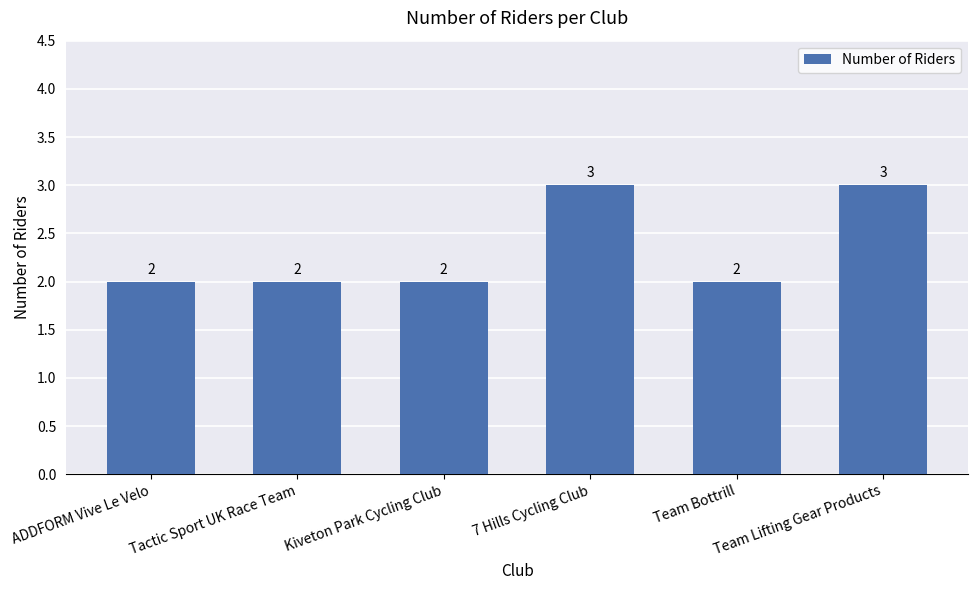

True or false: the data shows 1 at Team Lifting Gear Products.

False